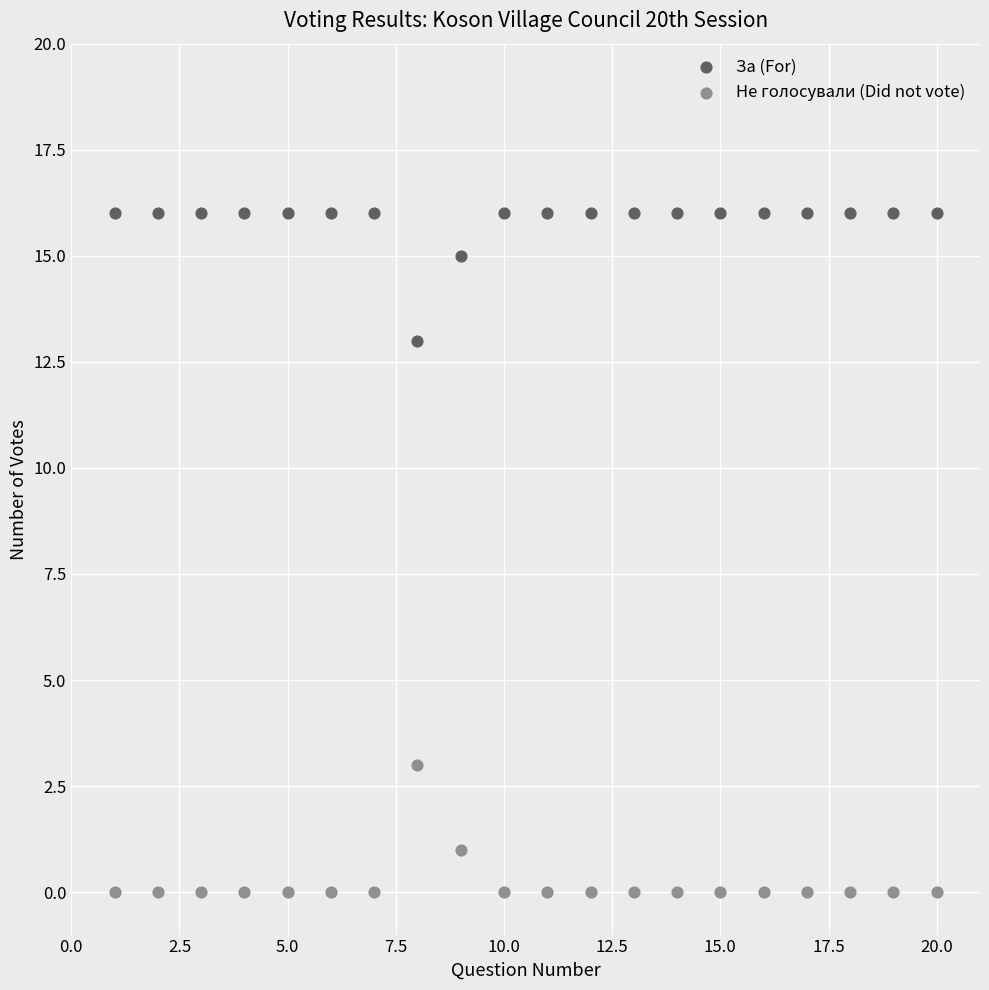

What is the X range (max minus min) for the scatter plot?

19